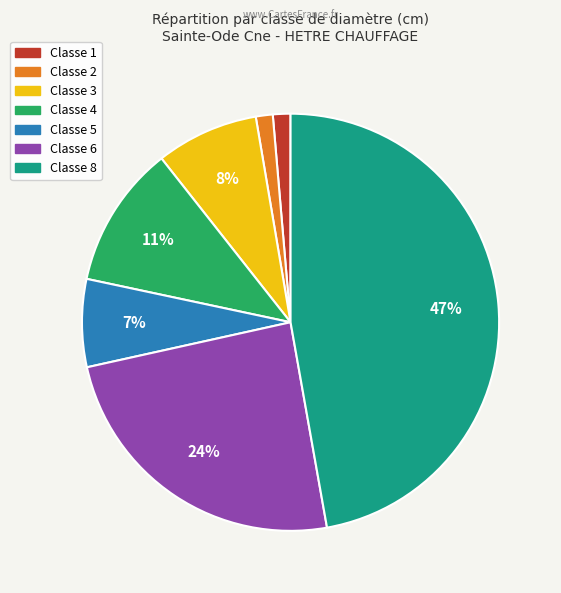

To the nearest percent, what is the average slice percentage?

14%